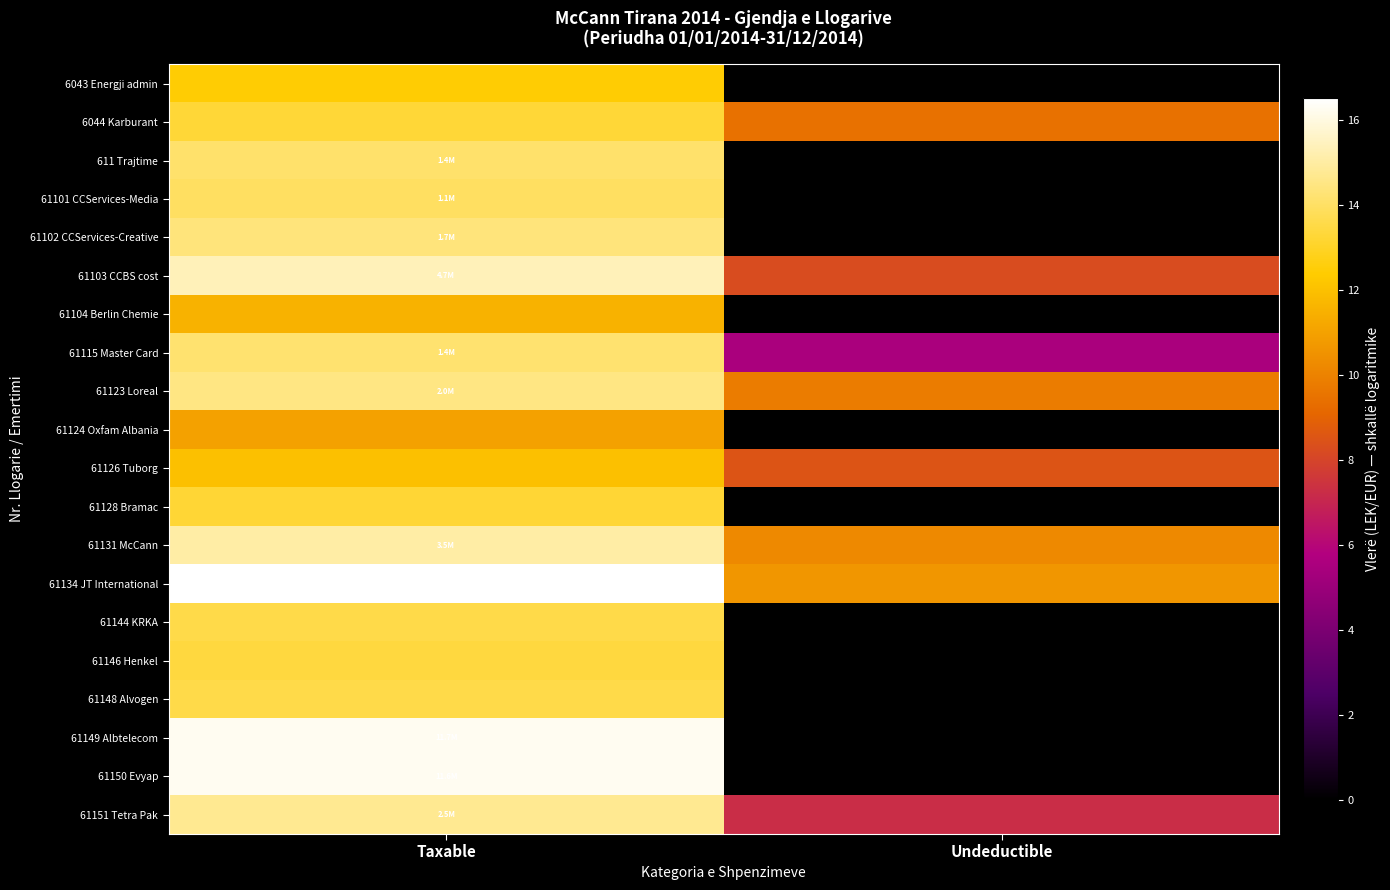

Which series changed the most between Taxable and Undeductible?

61149 Albtelecom